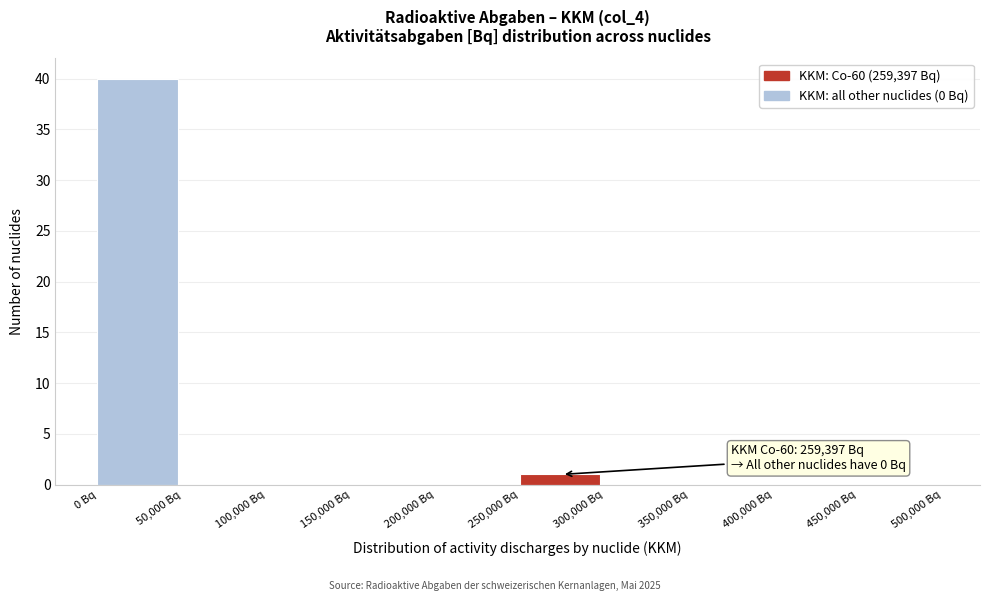

Over which range of the x-axis is the bar tallest?

0 to 50000